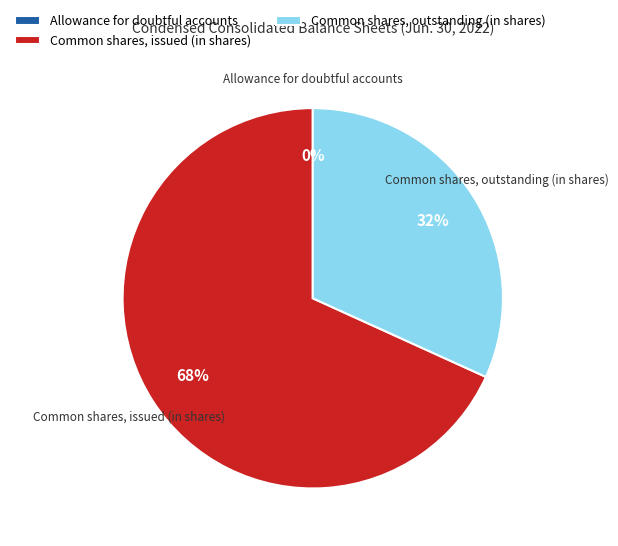

What percentage is the Common shares, outstanding (in shares) slice, to the nearest percent?

32%